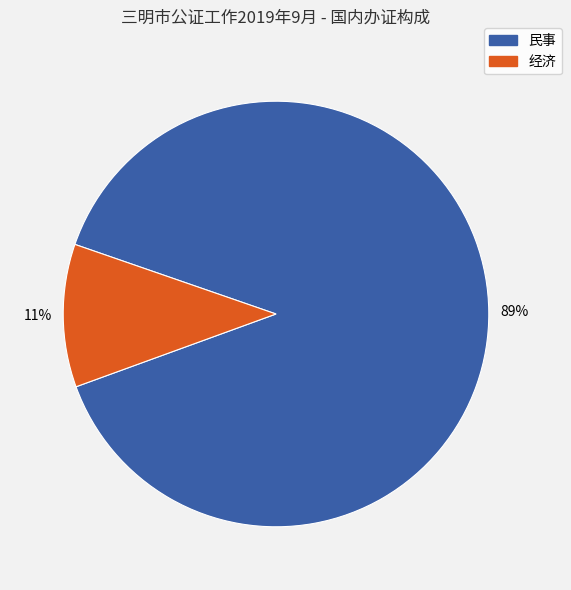

Is there a majority slice in this chart?

Yes